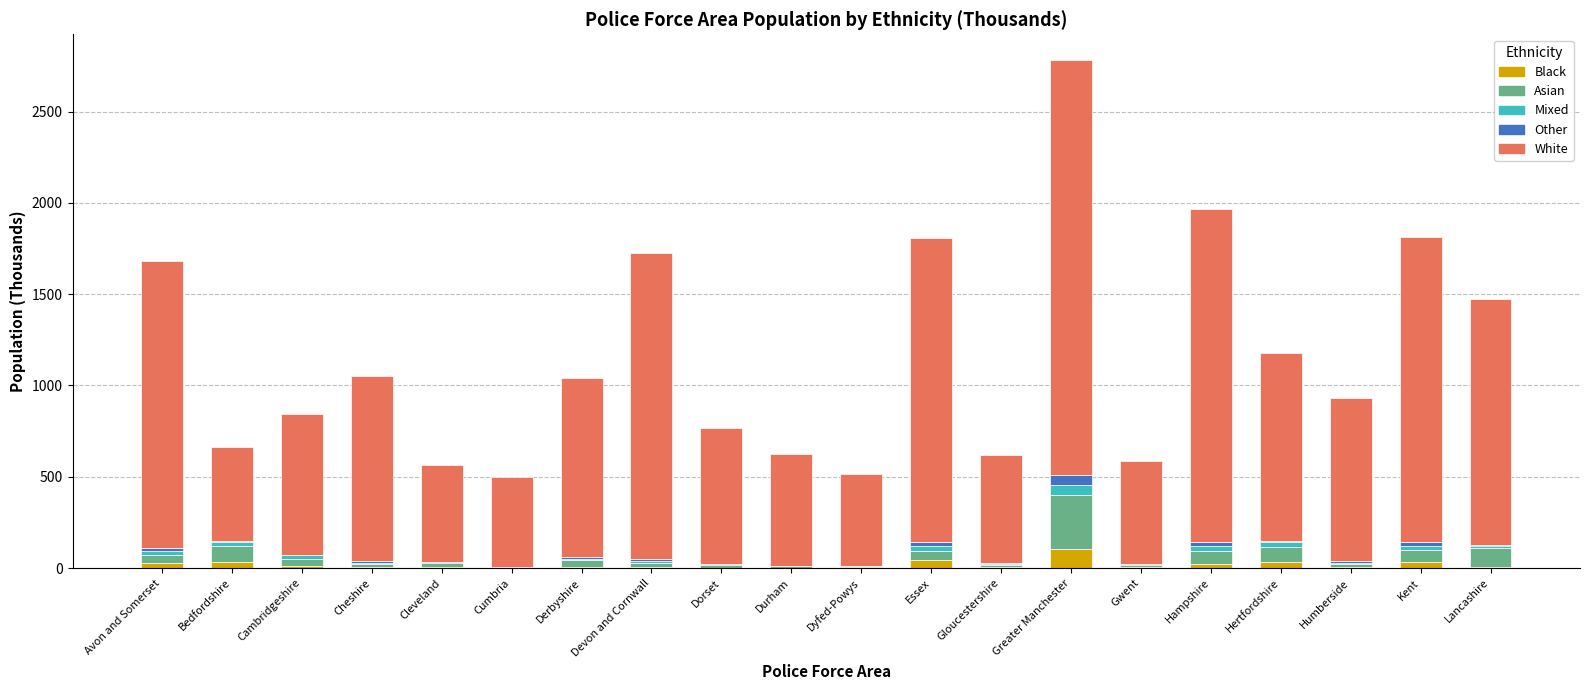

What is the maximum value for Black?

102